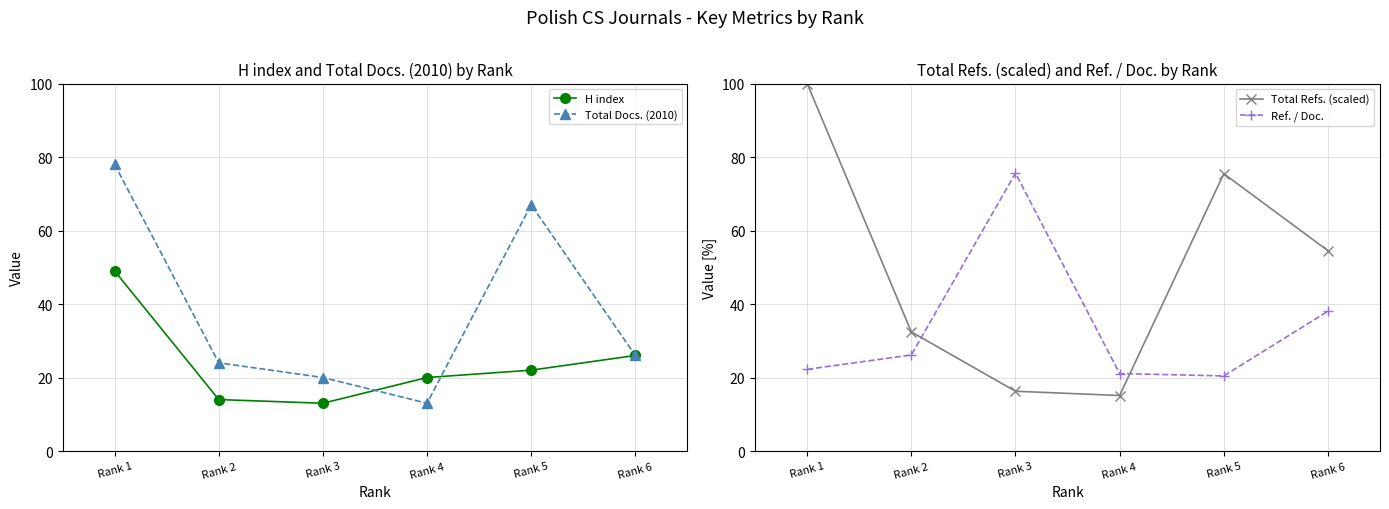

Is the value of Total Docs. (2010) at Rank 2 greater than the value of H index at Rank 1?

No